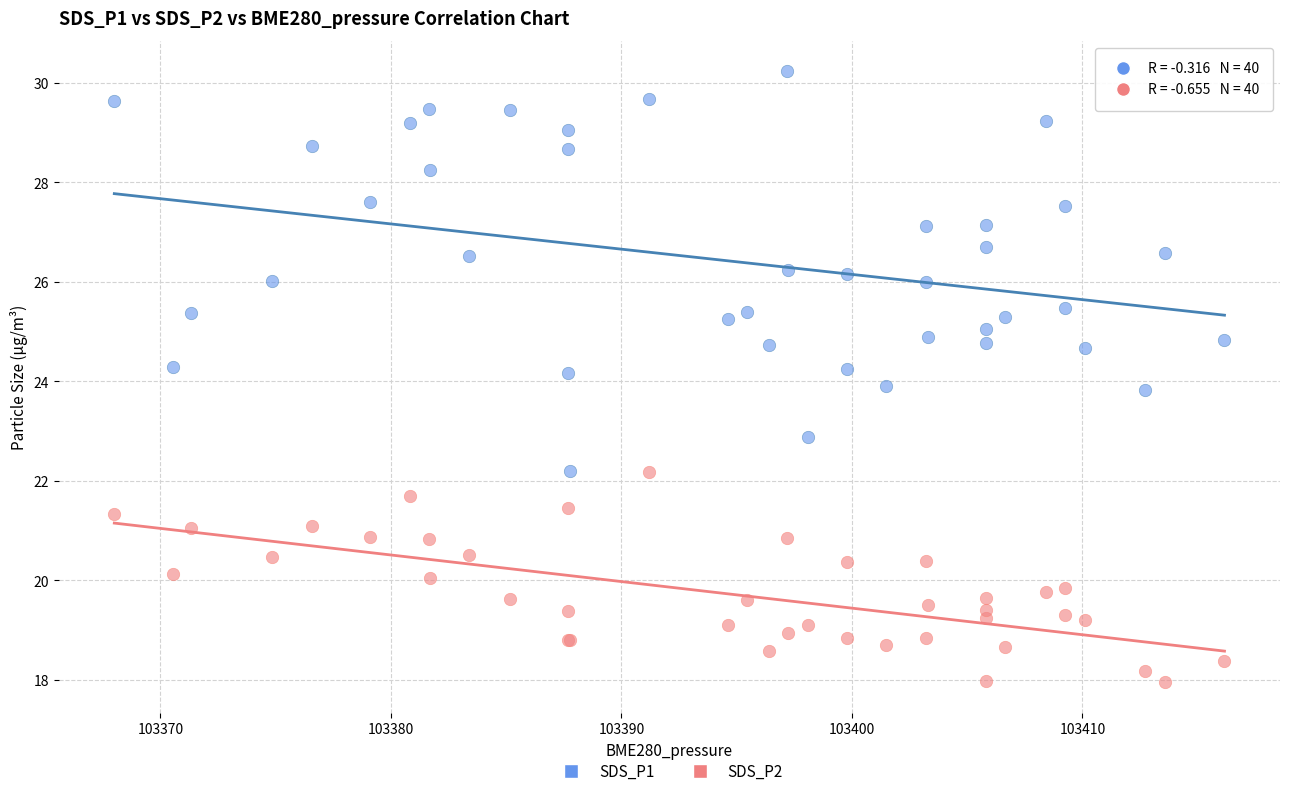

Which series has the widest spread of Y values?

SDS_P1